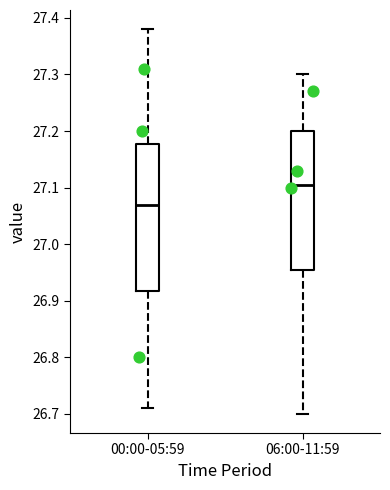

Which box's median line is the highest?

06:00-11:59